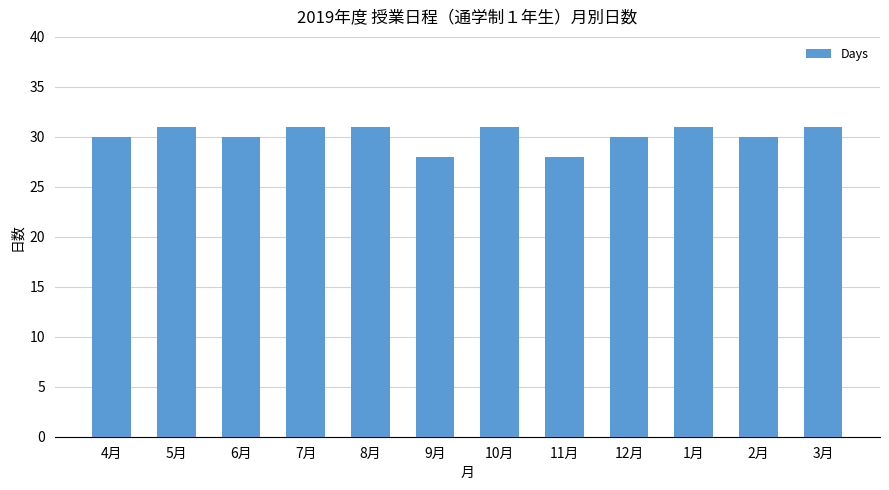

What position from the right is 4月?

12